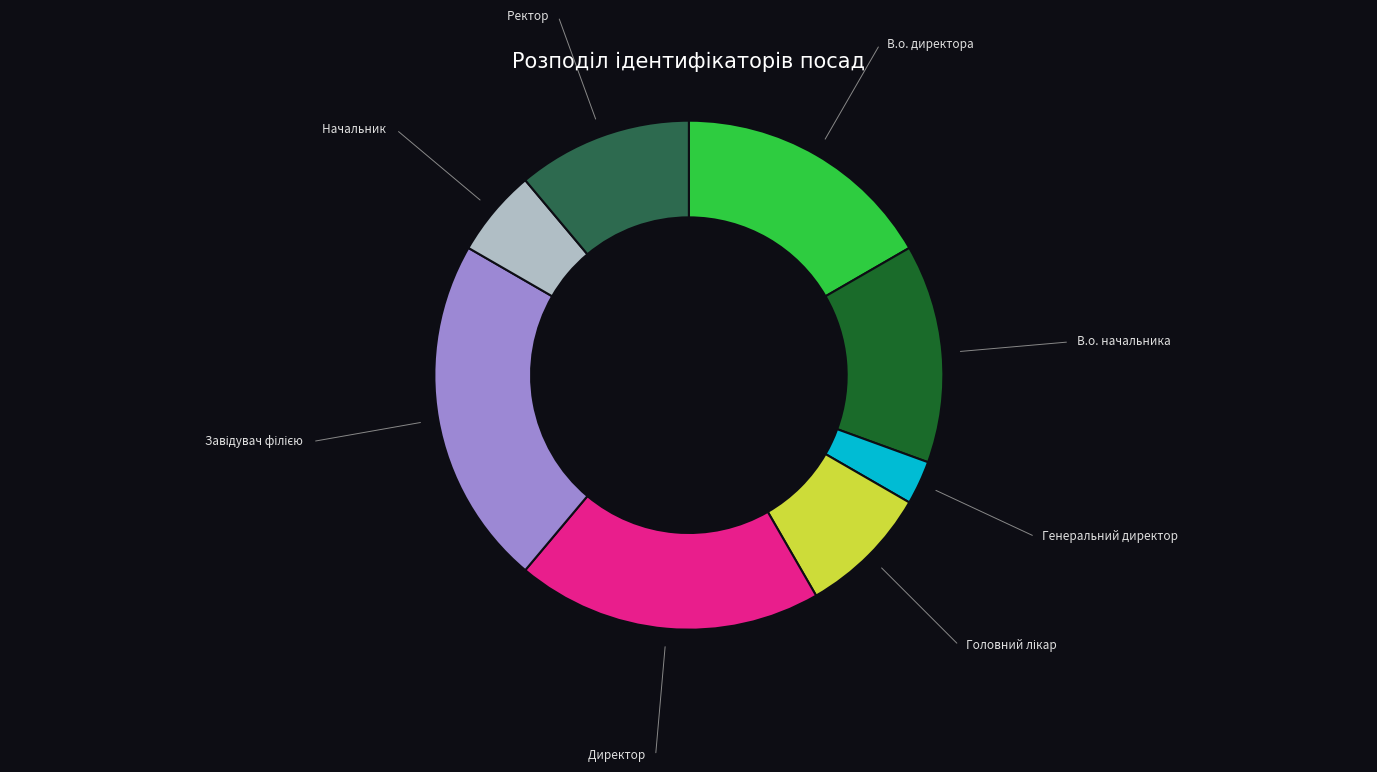

Does any single category account for the majority?

No